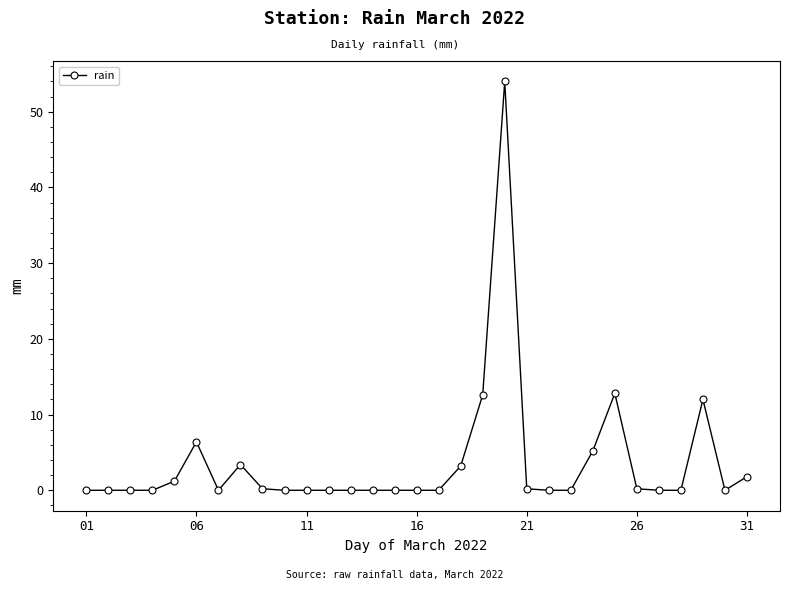

Is this an area chart (filled region under the line)?

No